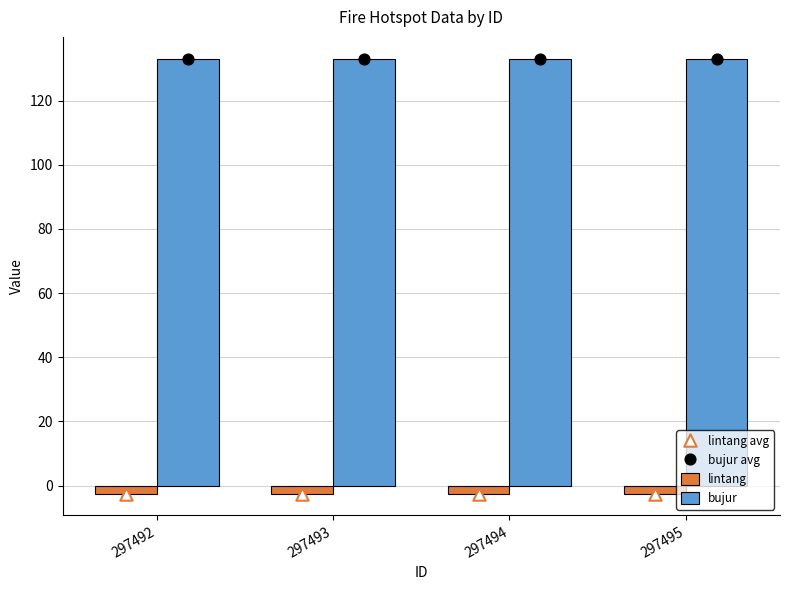

Which series has the largest Y range (max minus min)?

lintang